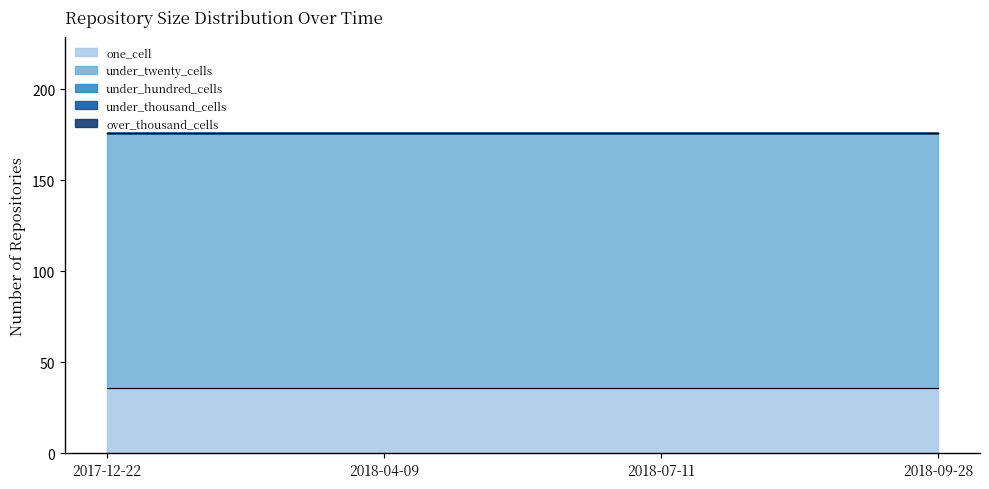

What is the spread (max minus min) of values at 2018-09-28?

140